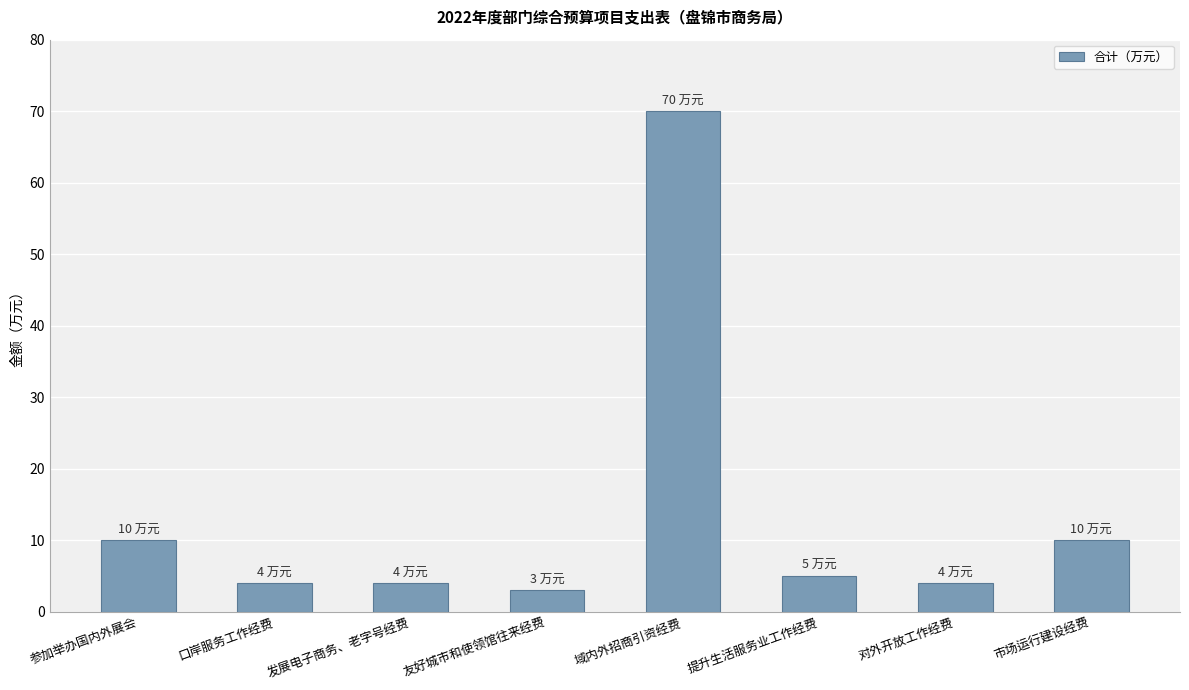

The value at 友好城市和使领馆往来经费 is 3. True or false?

True